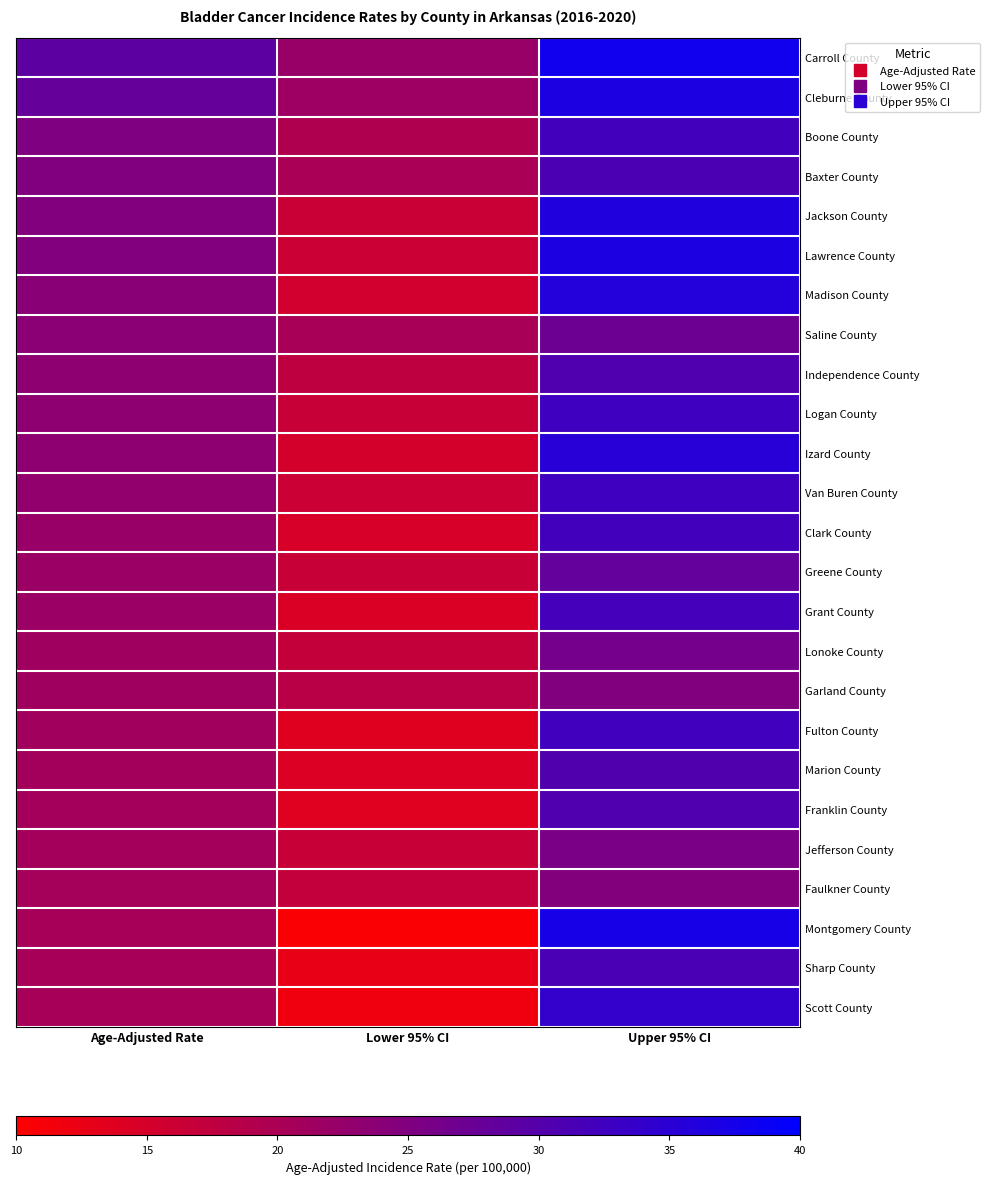

At Age-Adjusted Rate, list the series in order from smallest to largest.

Sharp County, Scott County, Montgomery County, Faulkner County, Franklin County, Jefferson County, Marion County, Fulton County, Lonoke County, Garland County, Greene County, Grant County, Clark County, Van Buren County, Independence County, Logan County, Izard County, Saline County, Madison County, Jackson County, Lawrence County, Baxter County, Boone County, Cleburne County, Carroll County